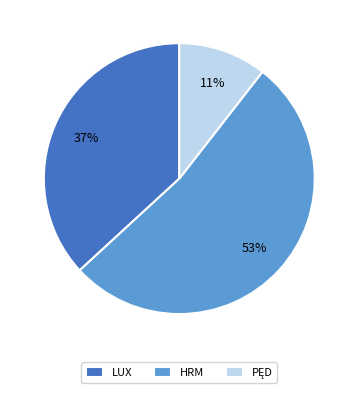

To the nearest percent, what is the combined percentage of LUX and HRM?

89%